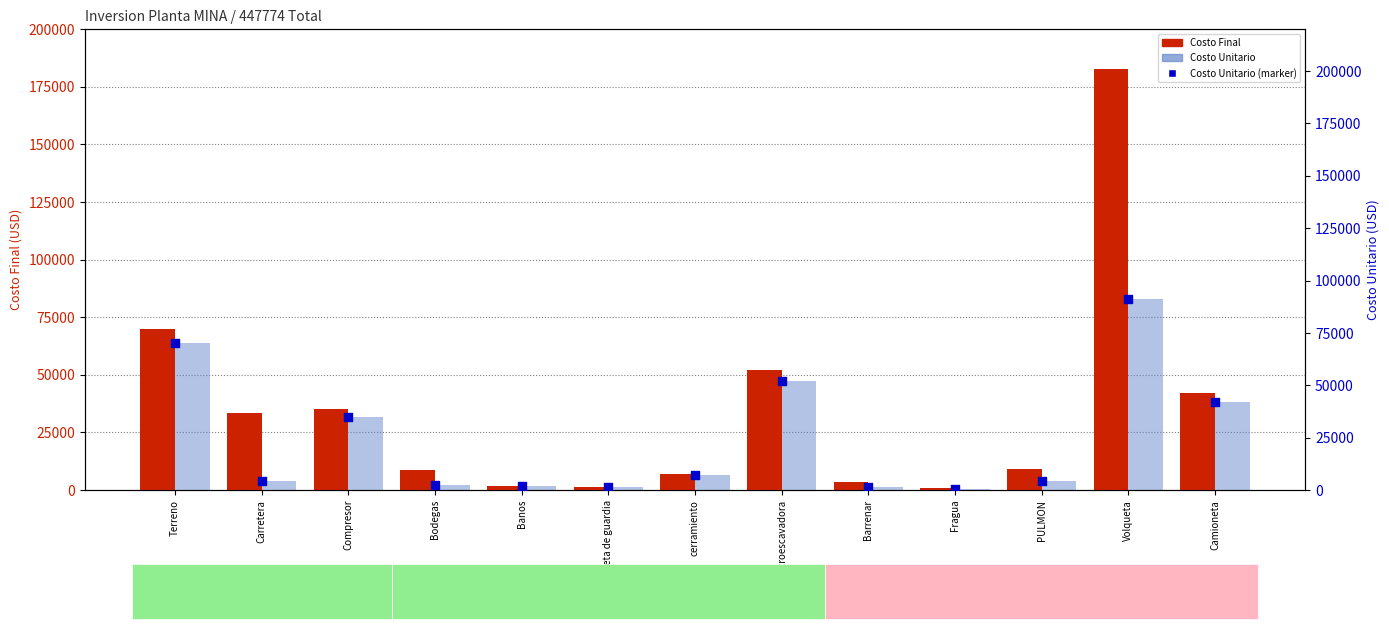

Is the value of Costo Unitario at Carretera greater than the value of Costo Final at Compresor?

No